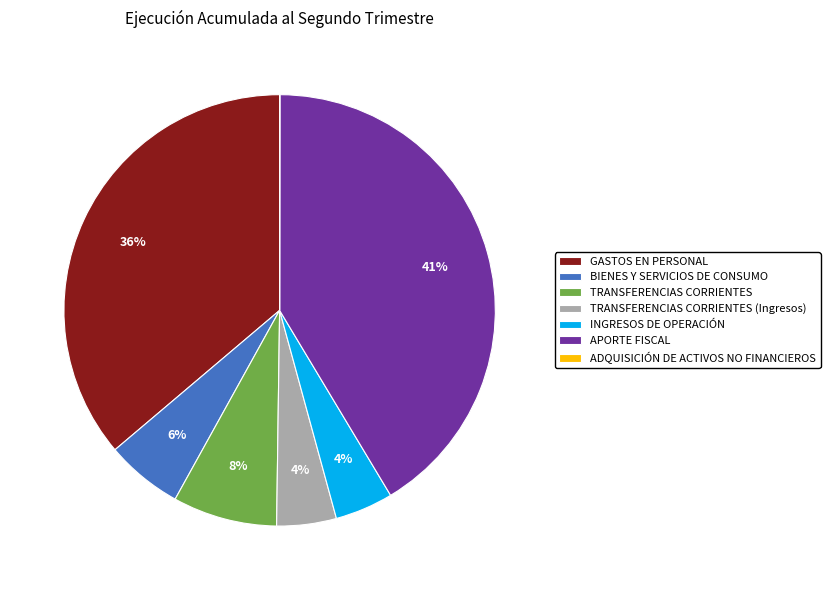

The TRANSFERENCIAS CORRIENTES slice represents 8% of the pie. True or false?

True